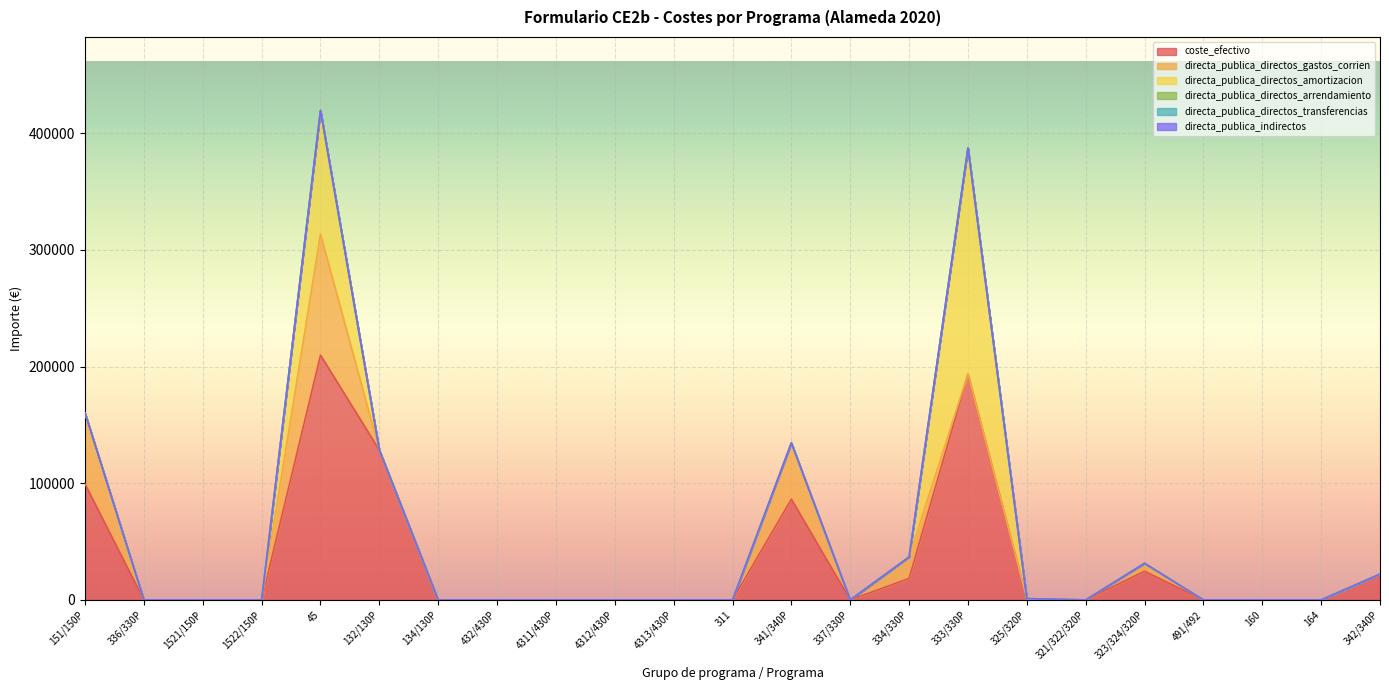

What position from the right is 4311/430P?

15